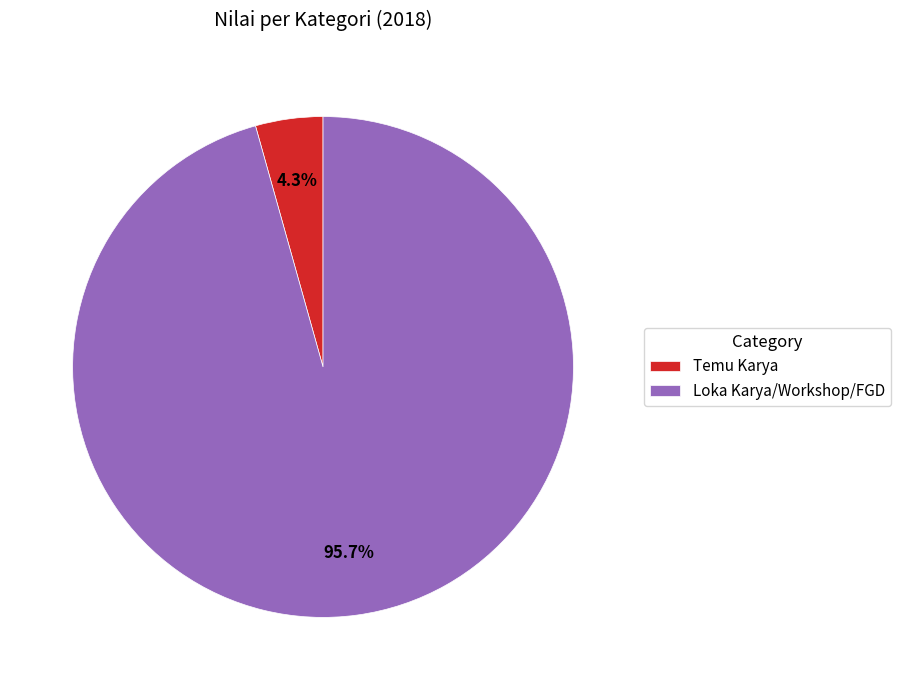

Which has a higher value, Temu Karya or Loka Karya/Workshop/FGD?

Loka Karya/Workshop/FGD